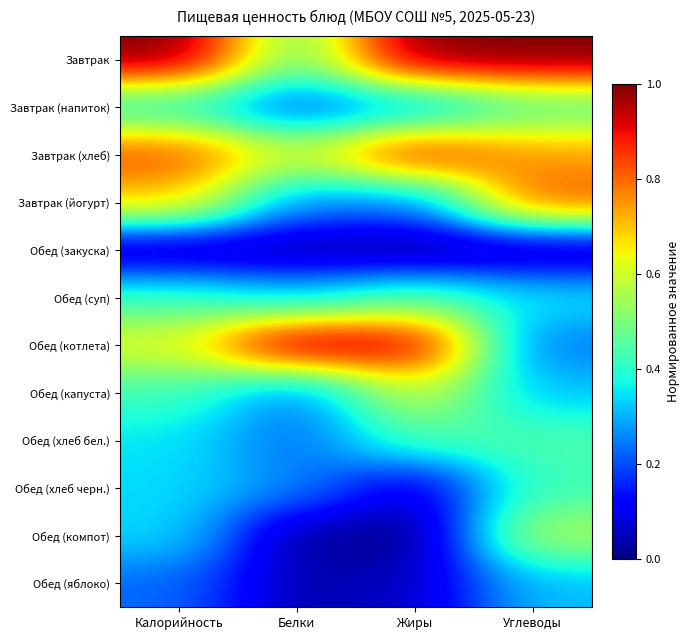

Which series has the largest total across all categories?

Завтрак